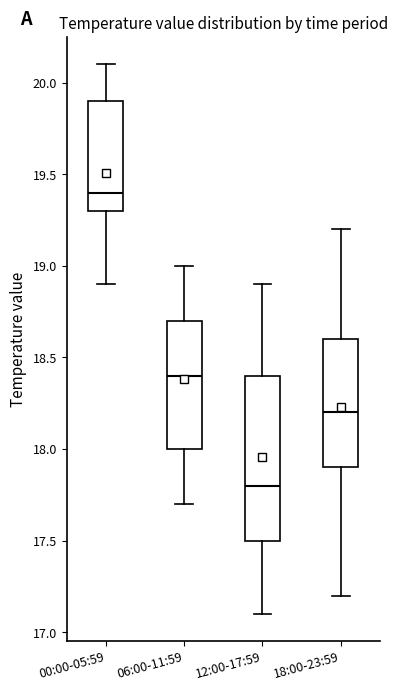

Reading left to right, read every box against the y-axis: the position of its median line, the range the box covers, and the ends of its whiskers. The values are not printed on the chart, so give them approximately, as read against the axis.

00:00-05:59: median 19.4, box 19.3 to 19.9, whiskers 18.9 to 20.1
06:00-11:59: median 18.4, box 18.0 to 18.7, whiskers 17.7 to 19.0
12:00-17:59: median 17.8, box 17.5 to 18.4, whiskers 17.1 to 18.9
18:00-23:59: median 18.2, box 17.9 to 18.6, whiskers 17.2 to 19.2